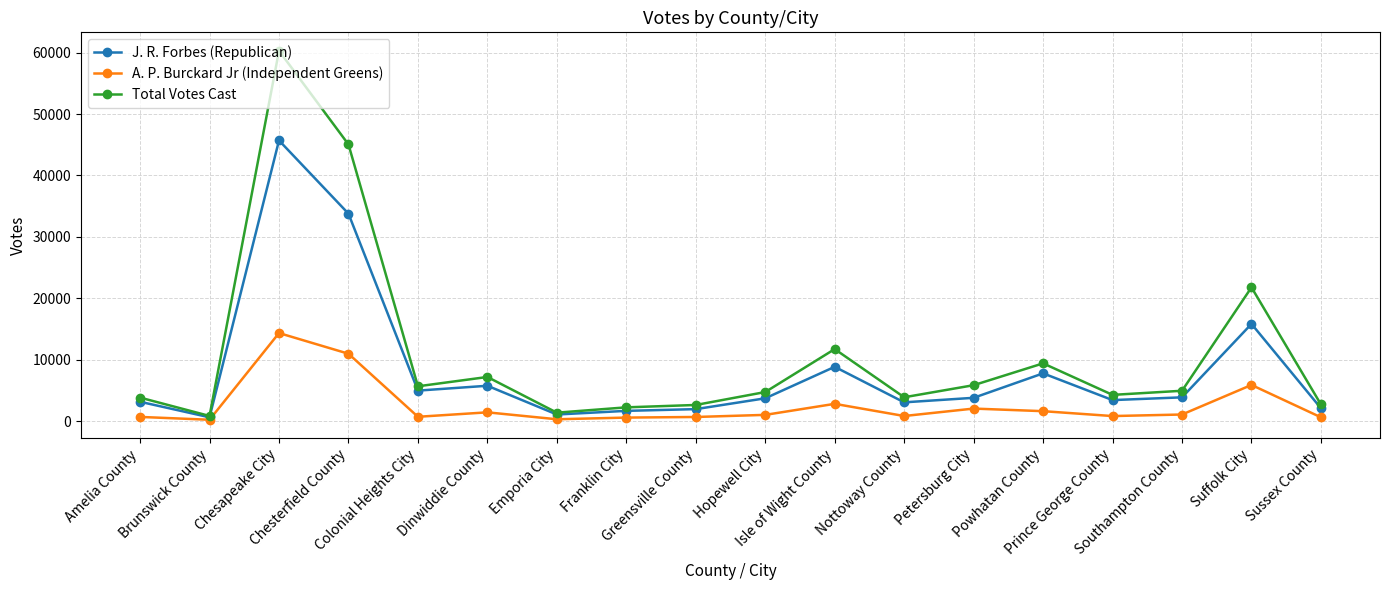

True or false: J. R. Forbes (Republican) has more than 0 interior local peaks.

True